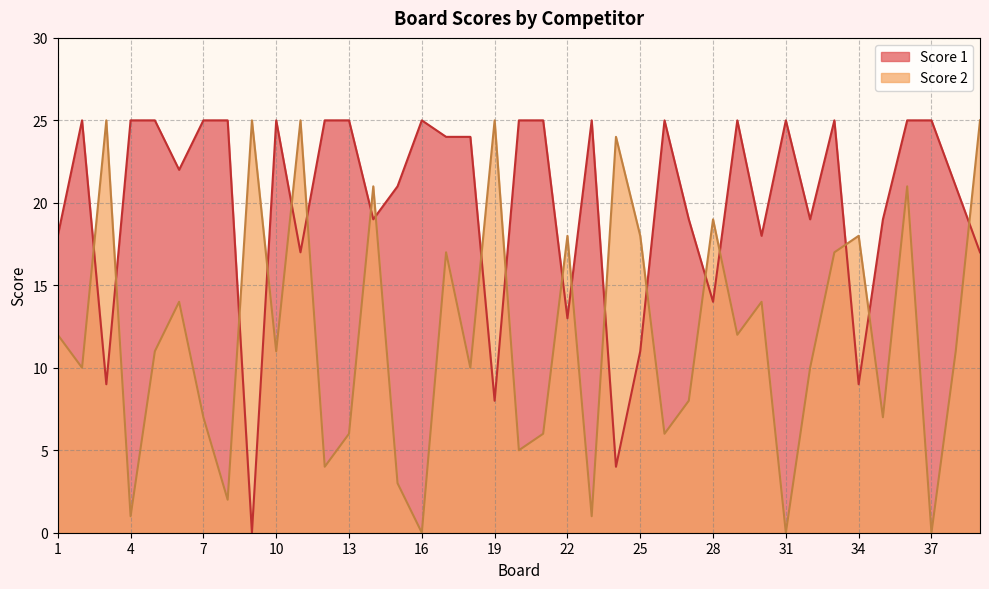

True or false: Score 2 and Score 1 cross at least once.

True